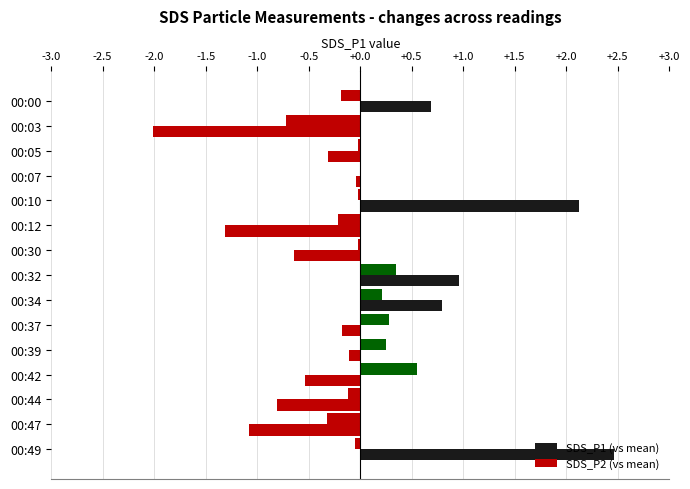

Count the number of categories in the chart.

15